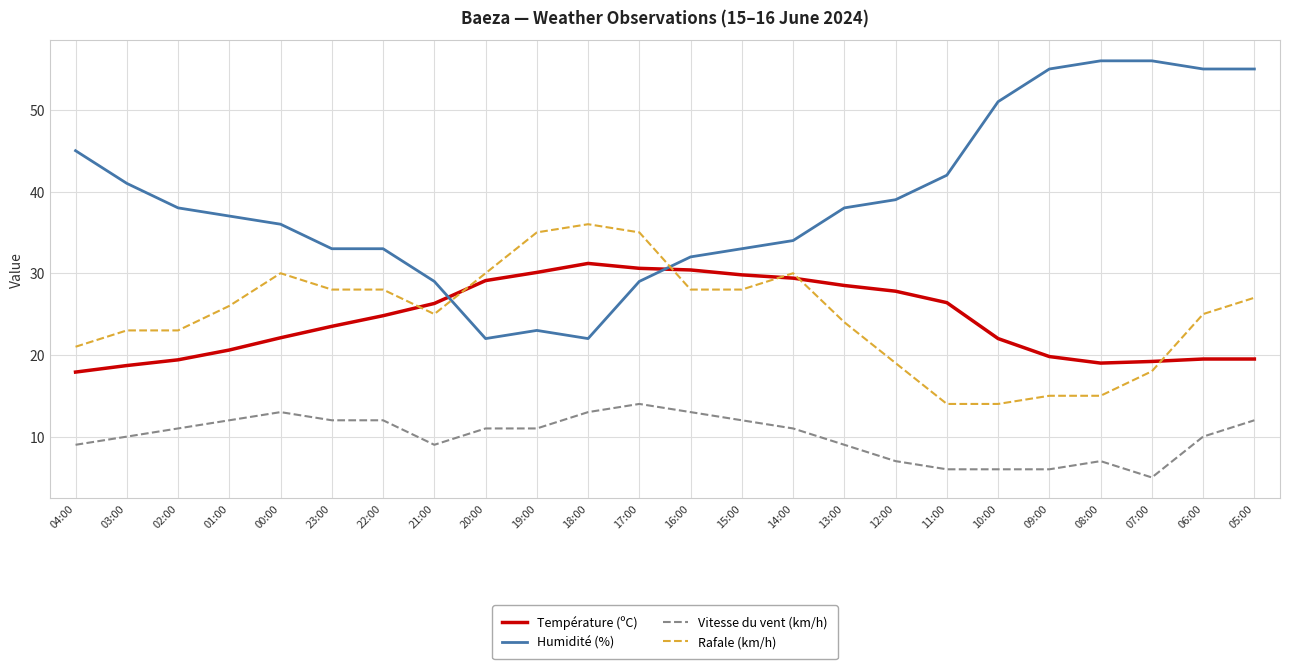

The Humidité (%) series shows 6.5 at 21:00. True or false?

False